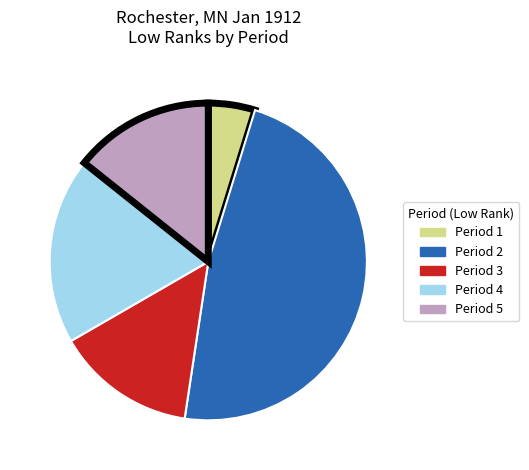

Does any single category account for the majority?

No